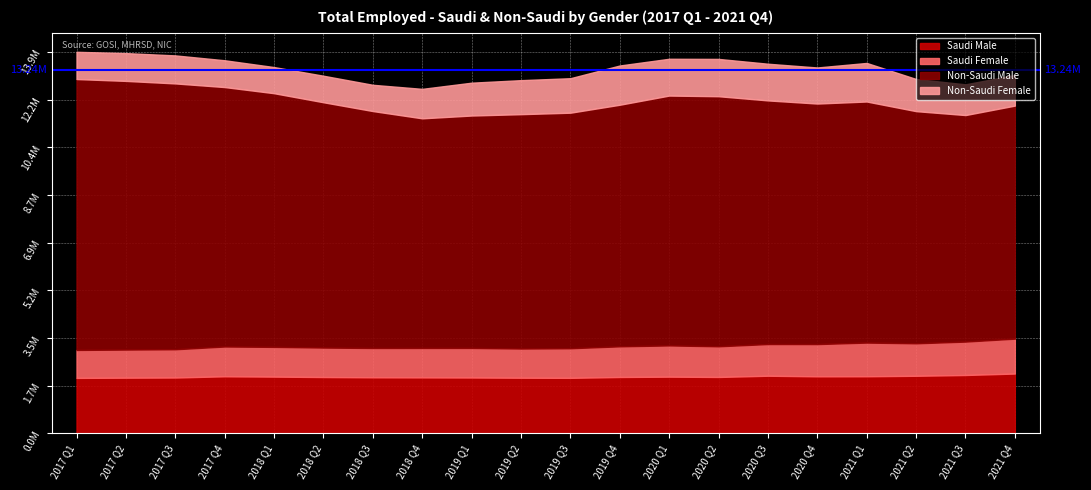

How many lines are shown in the chart?

4